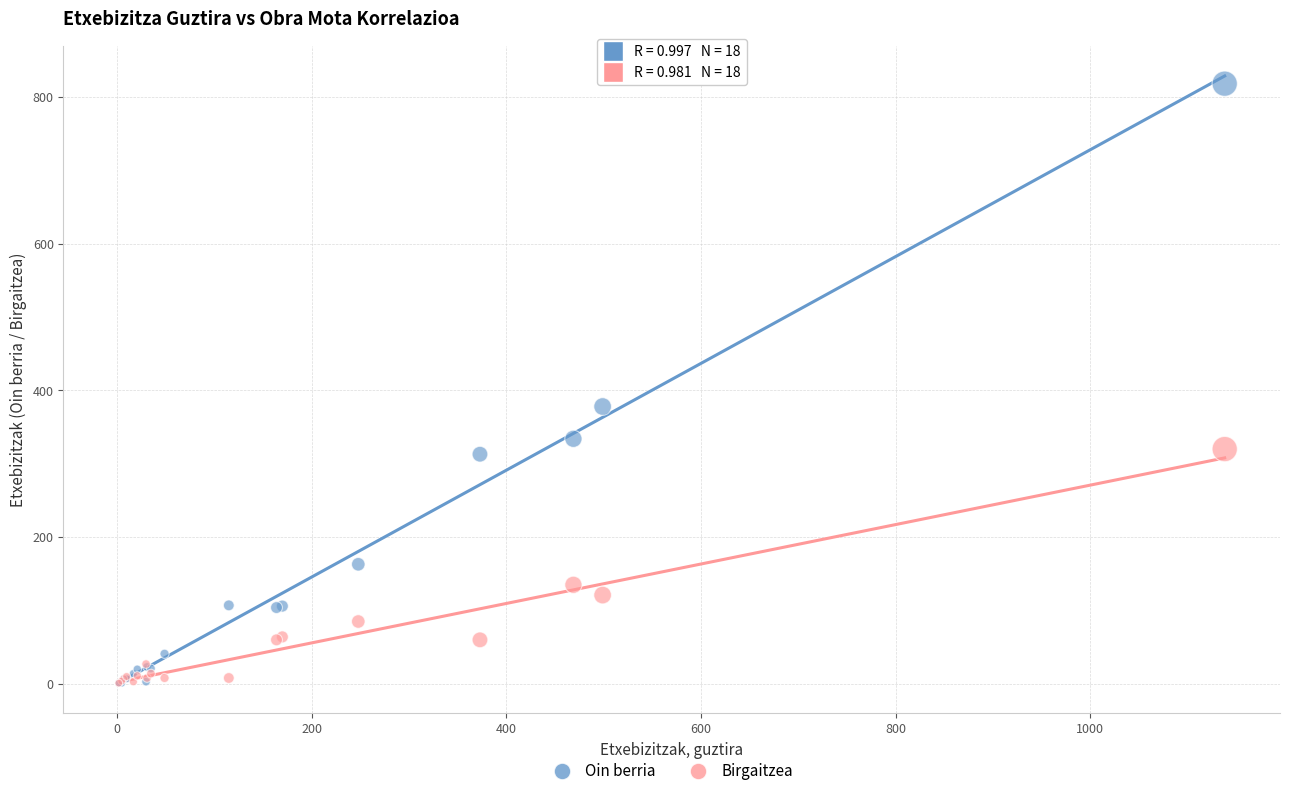

Across all series, what Y value is closest to 409?

378